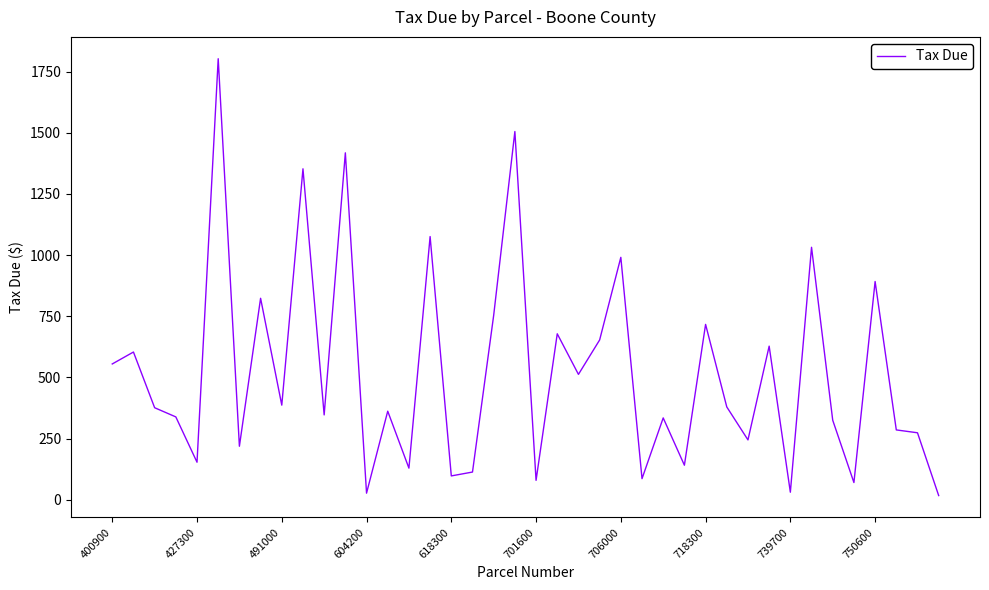

What is the greatest value displayed?

1802.3